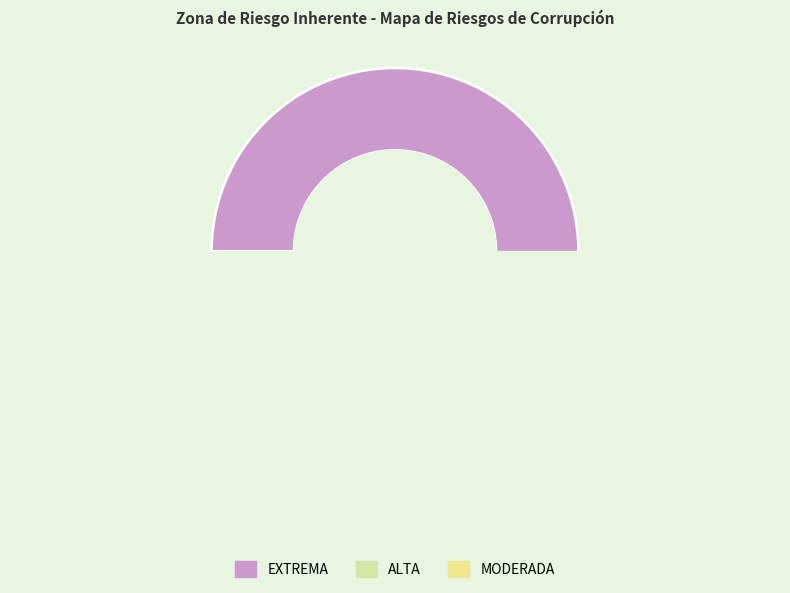

To the nearest percent, what is the average slice percentage?

33%